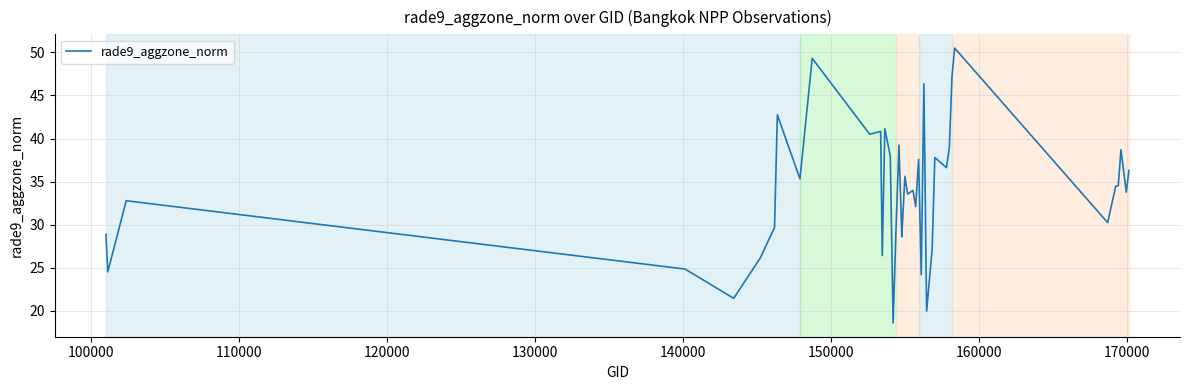

What is the minimum value shown in the chart?

18.6